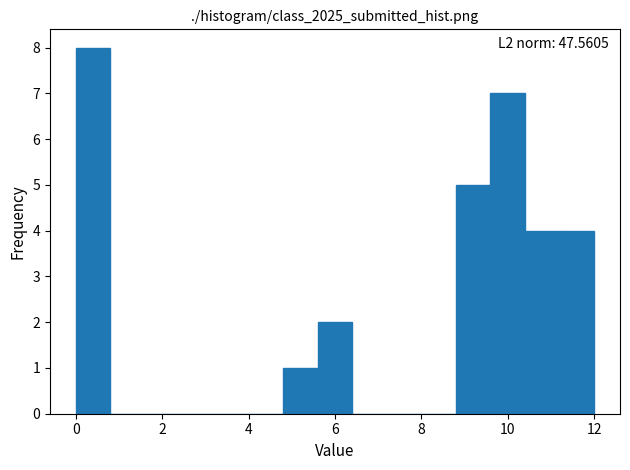

Which range on the x-axis has the tallest bar?

0.0 to 0.8